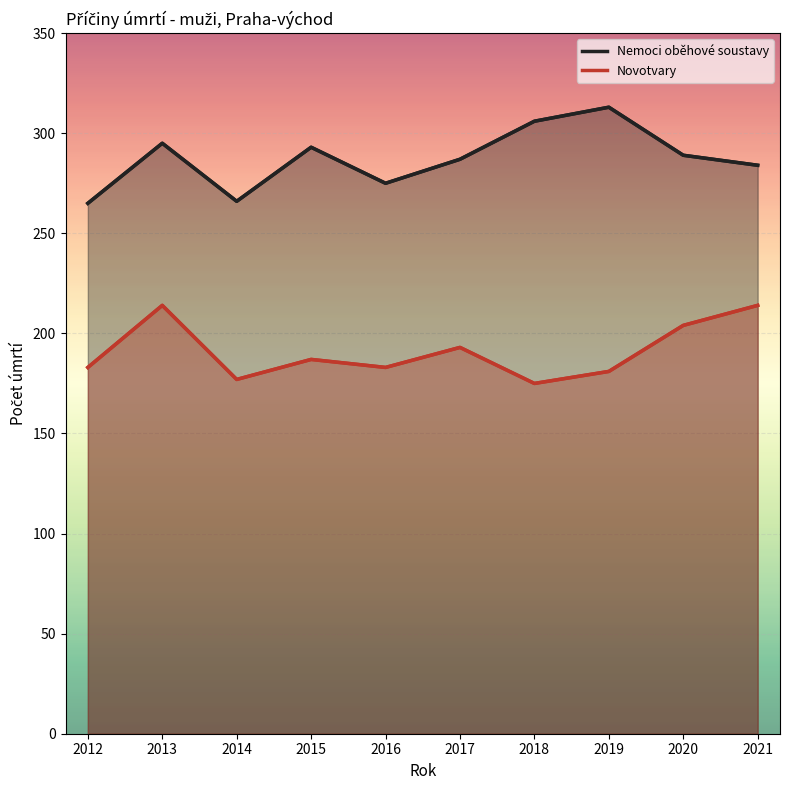

What is the value of the 6th point from the left?

287